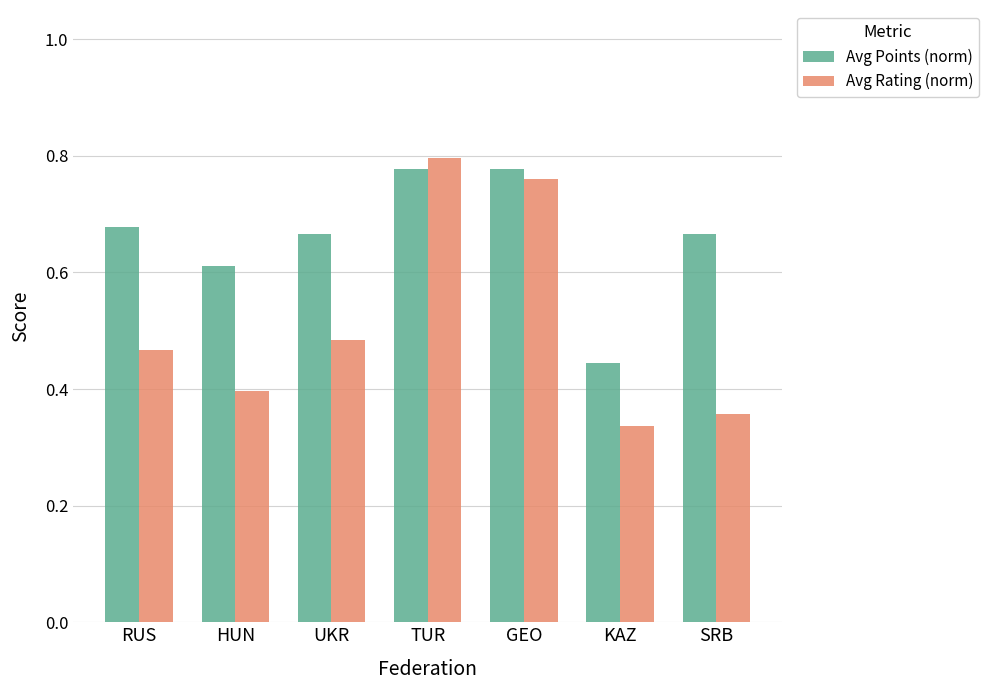

Which label corresponds to the smallest value in the chart?

KAZ